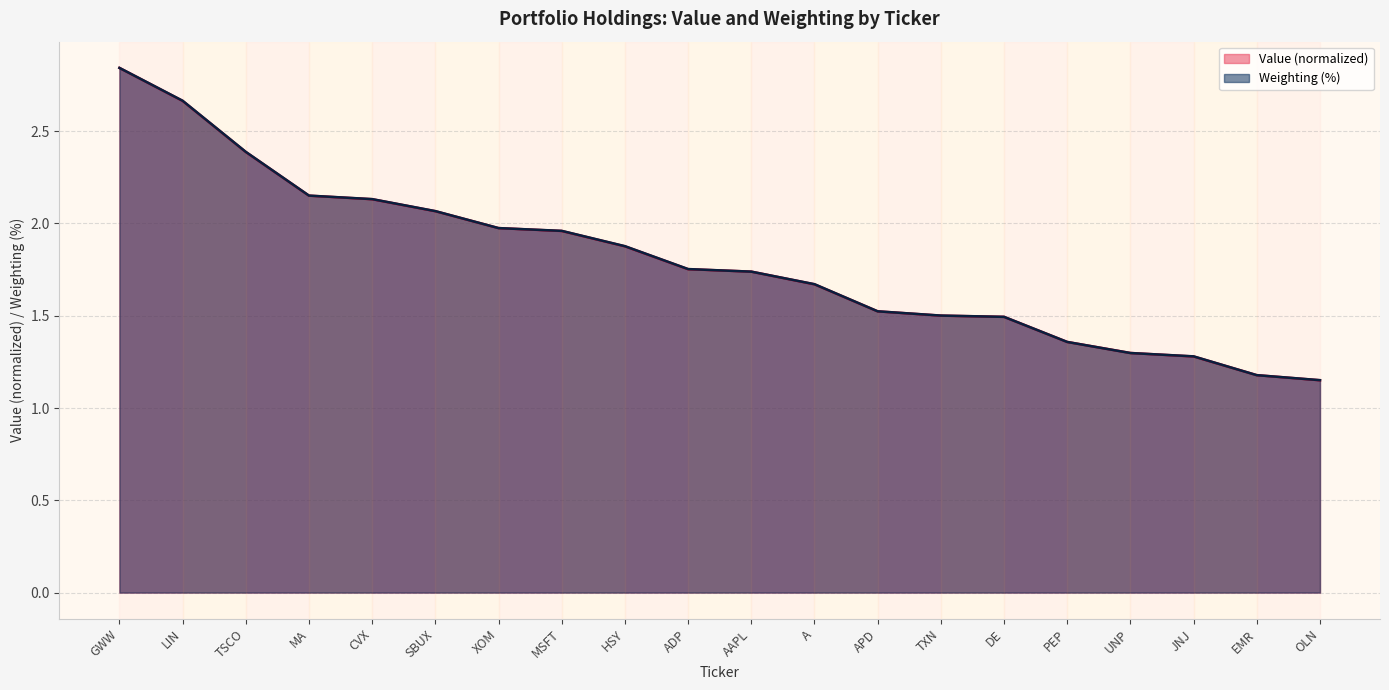

Rank the series at OLN from lowest to highest value.

Value, Weighting